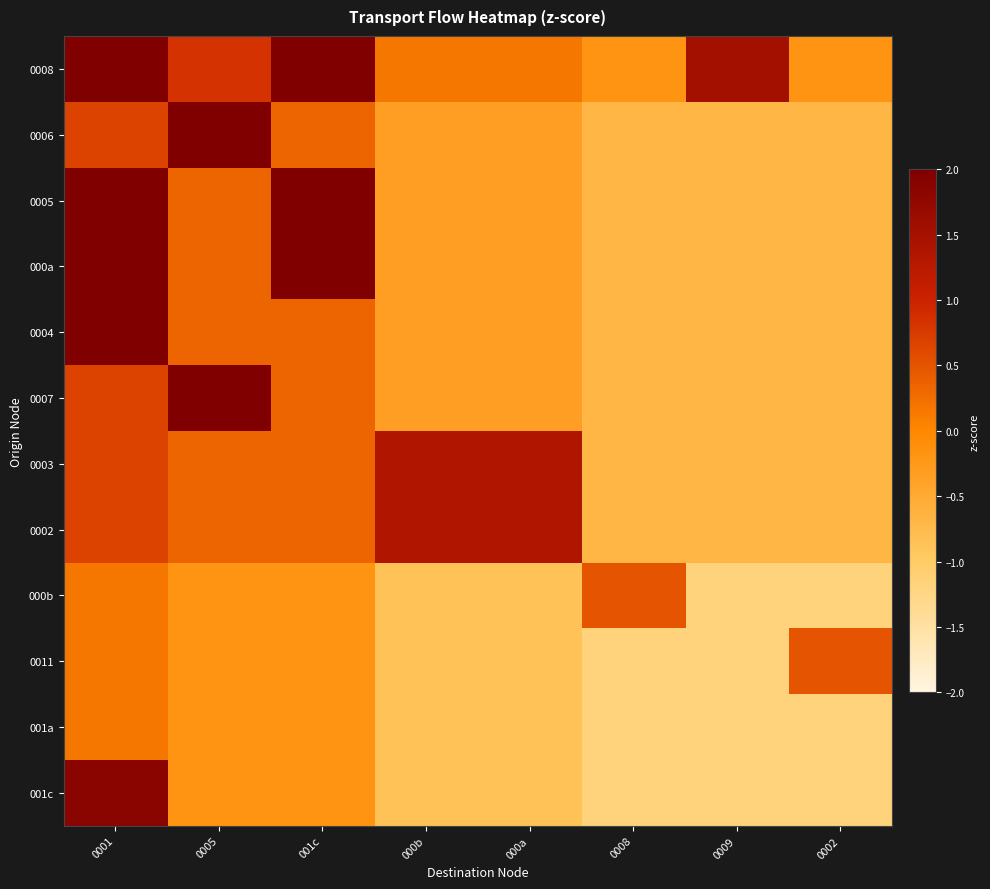

Rank the series at 0005 from lowest to highest value.

000b, 0011, 001a, 001c, 0005, 000a, 0004, 0003, 0002, 0008, 0006, 0007